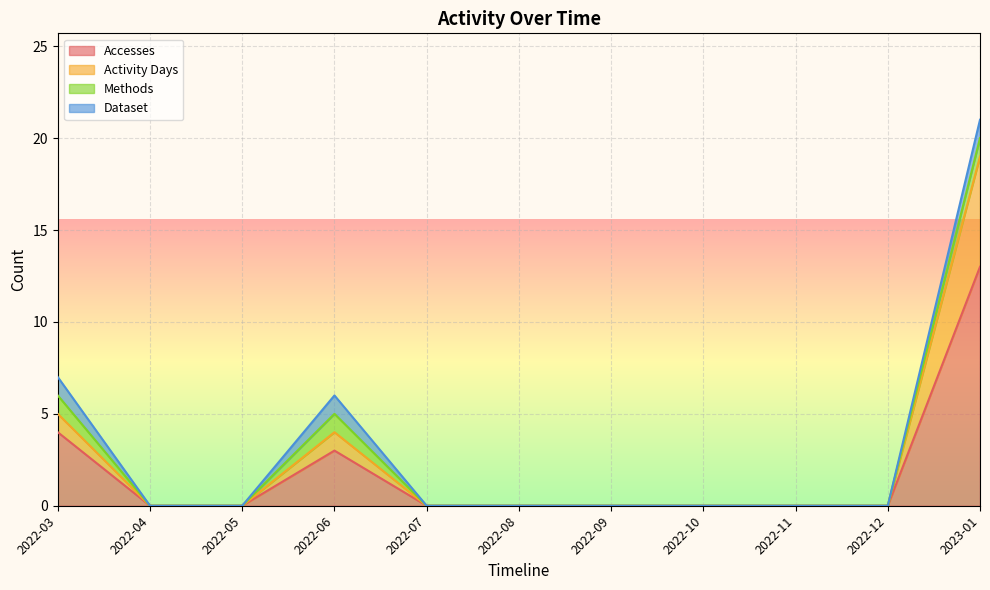

Between 2023-01 and 2022-12, which is larger?

2023-01